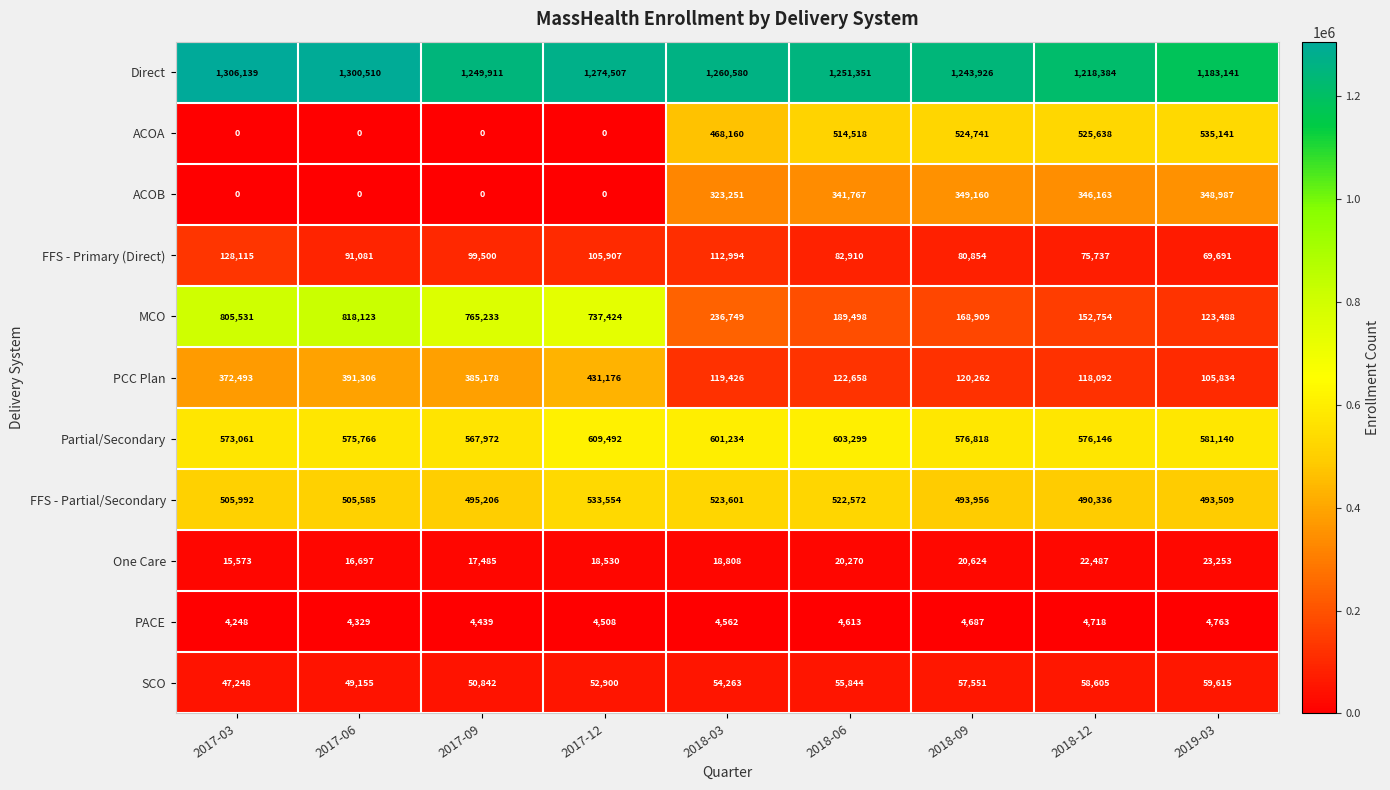

What is the average value of the FFS - Partial/Secondary series?

507146